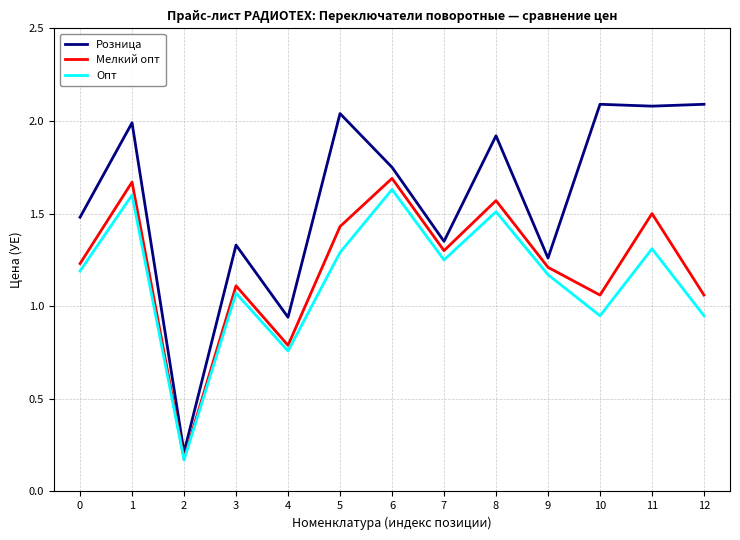

What are all the series names shown in the legend?

Розница, Мелкий опт, Опт